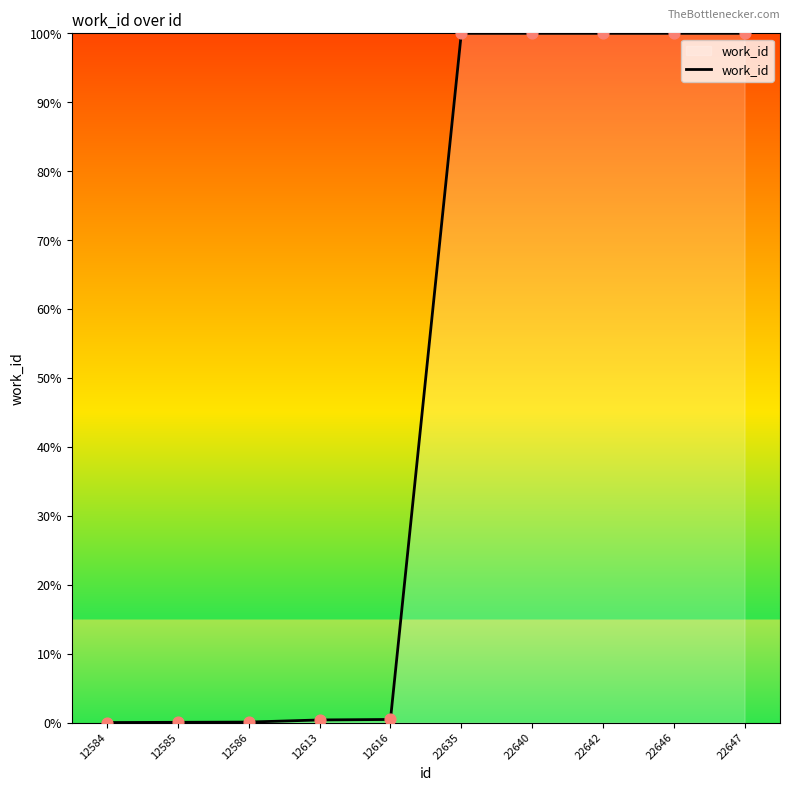

What is the change in value from 12613 to 22642?

+99.6